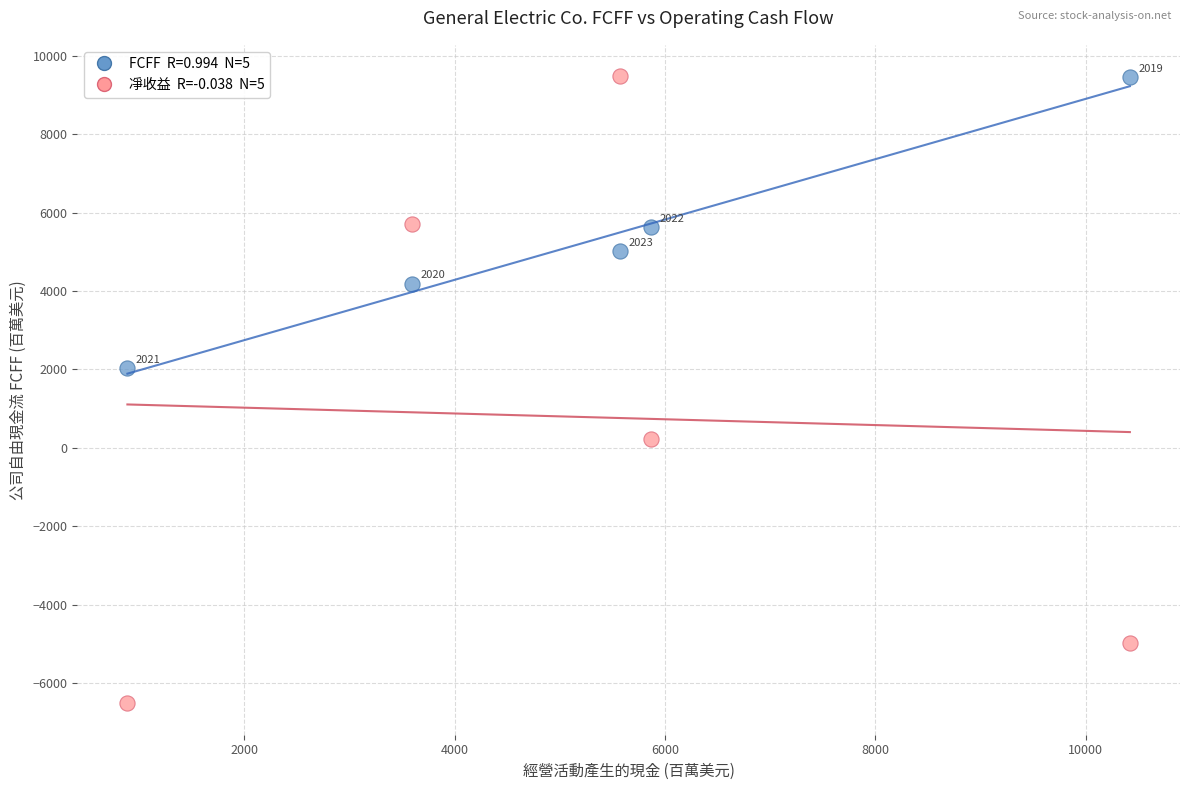

Across all data points, what is the average Y value?

3022